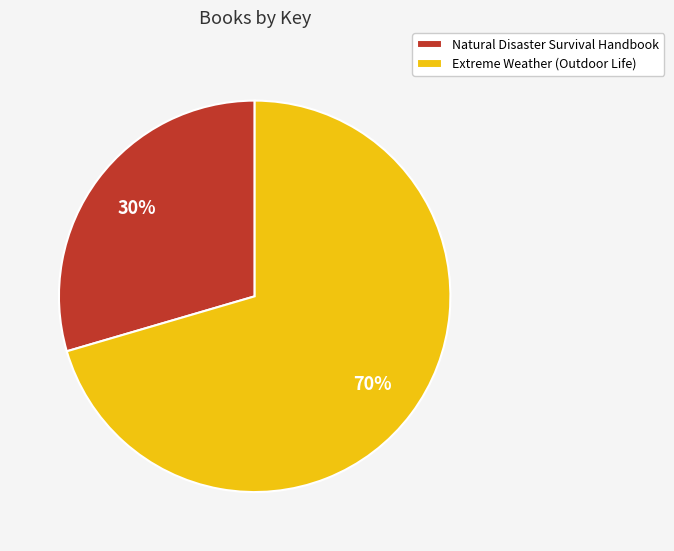

What is the ratio of the value at Natural Disaster Survival Handbook to the value at Extreme Weather (Outdoor Life)?

0.4